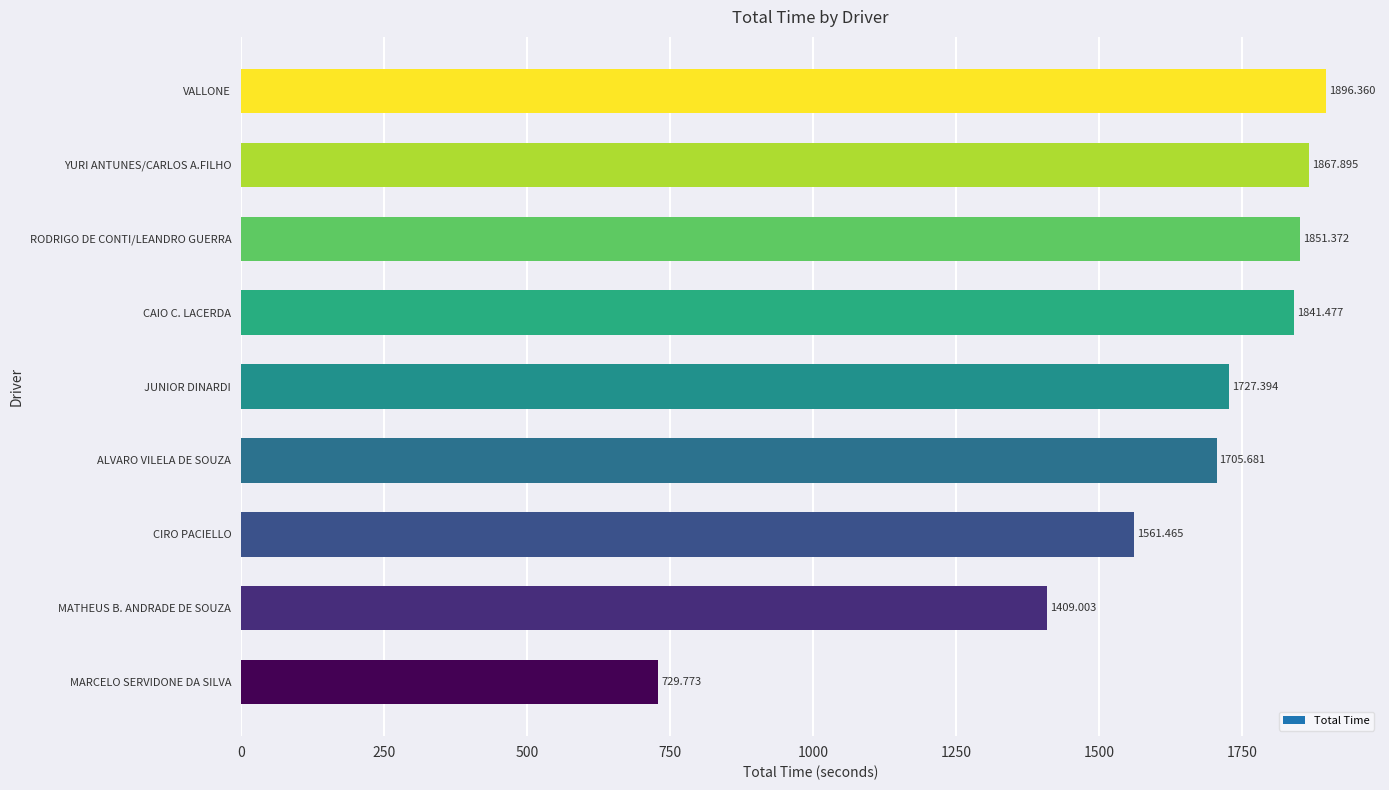

At which category does the chart reach its peak across all series?

VALLONE